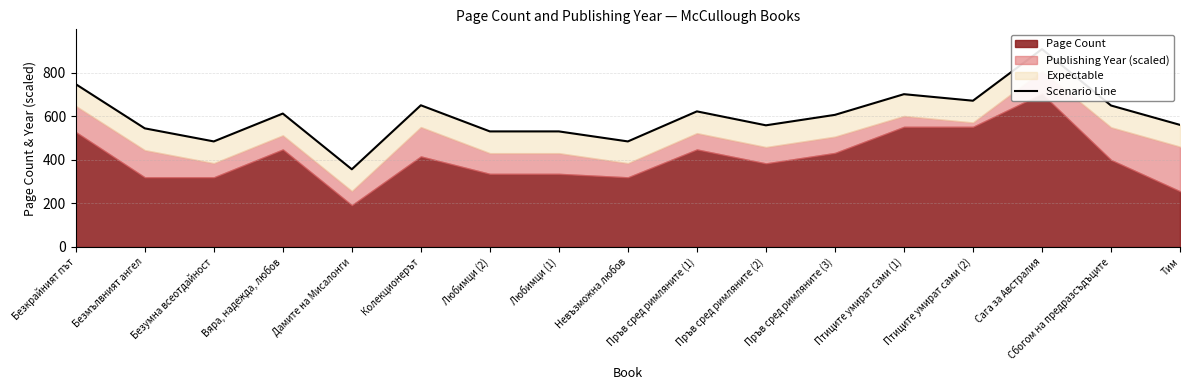

Rank the categories by value from lowest to highest.

Дамите на Мисалонги, Безумна всеотдайност, Невъзможна любов, Любимци (2), Любимци (1), Безмълвният ангел, Пръв сред римляните (2), Тим, Пръв сред римляните (3), Вяра, надежда, любов, Пръв сред римляните (1), Сбогом на предразсъдъците, Колекционерът, Птиците умират сами (2), Птиците умират сами (1), Безкрайният път, Сага за Австралия